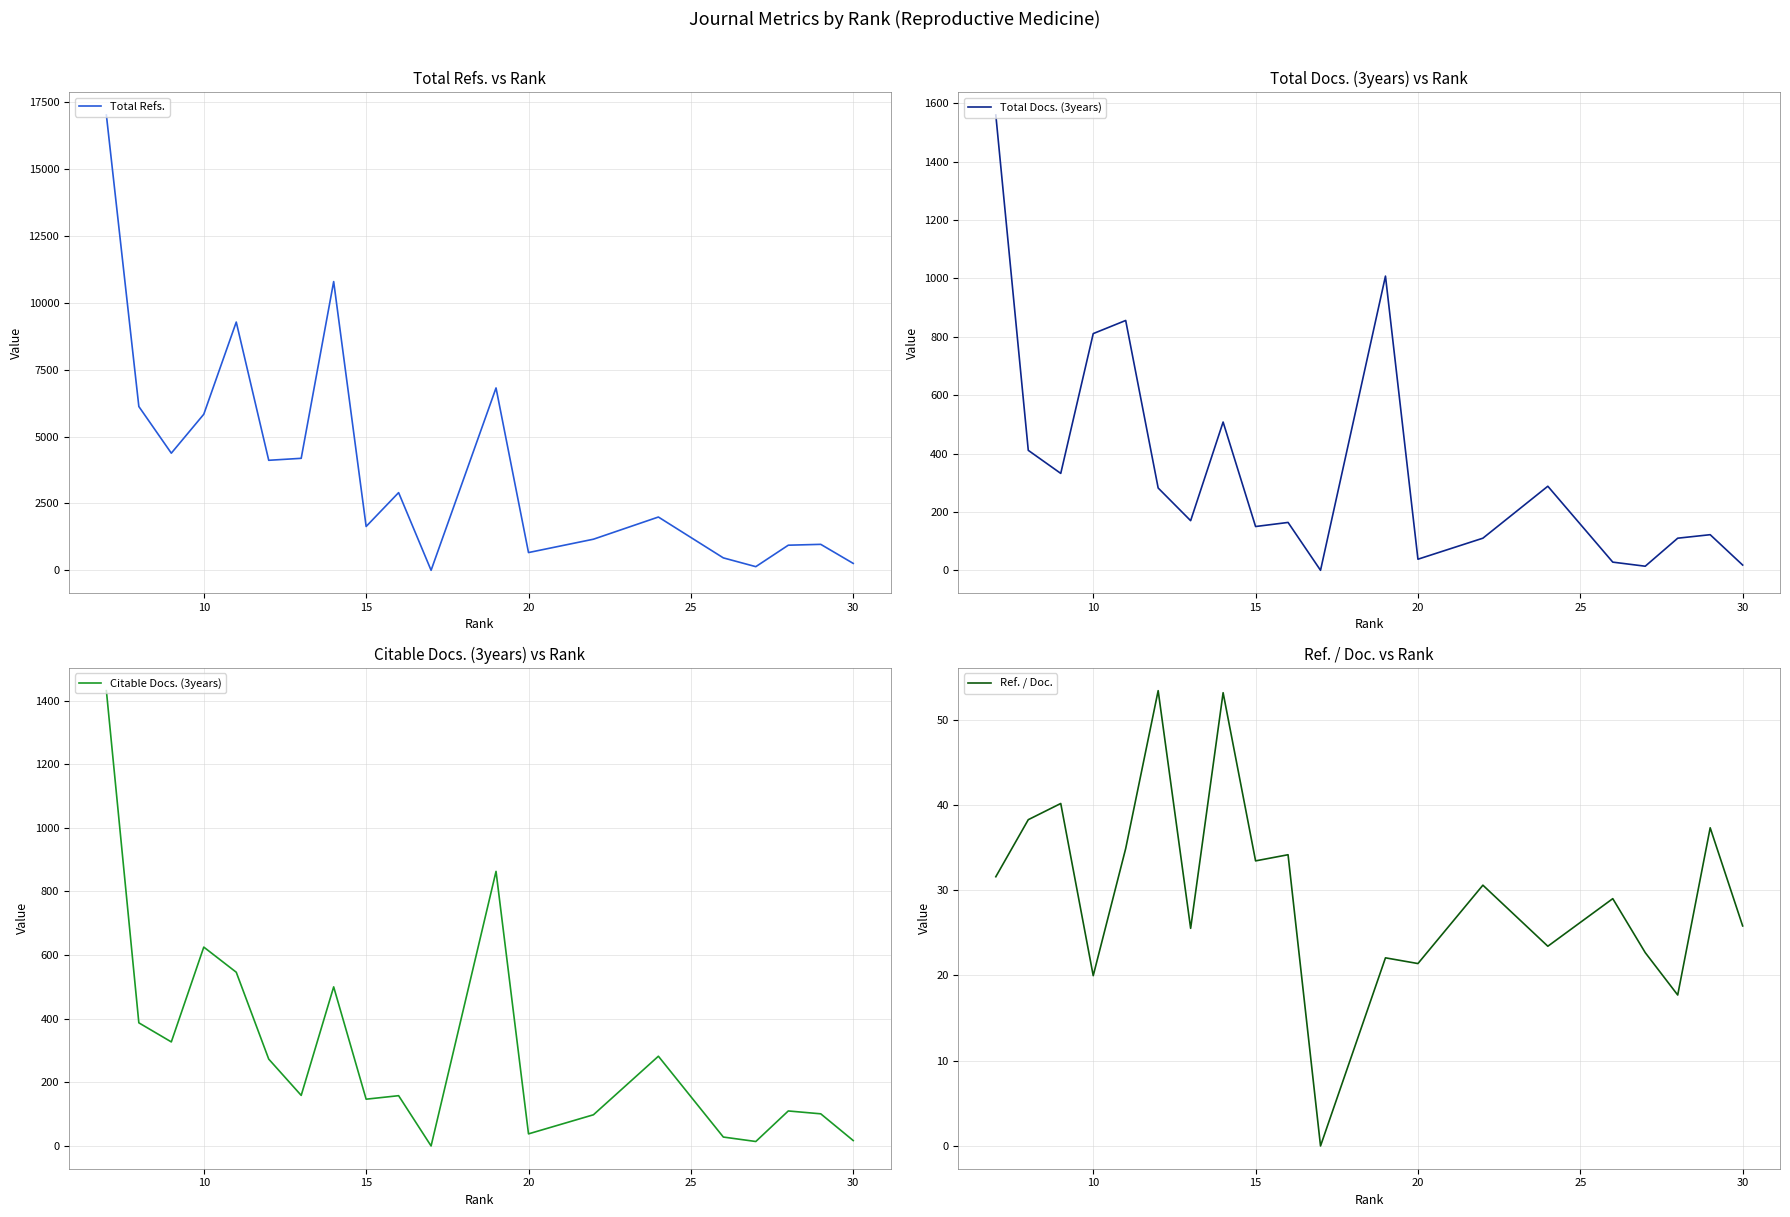

The Ref. / Doc. series shows 33.4 at 15. True or false?

True